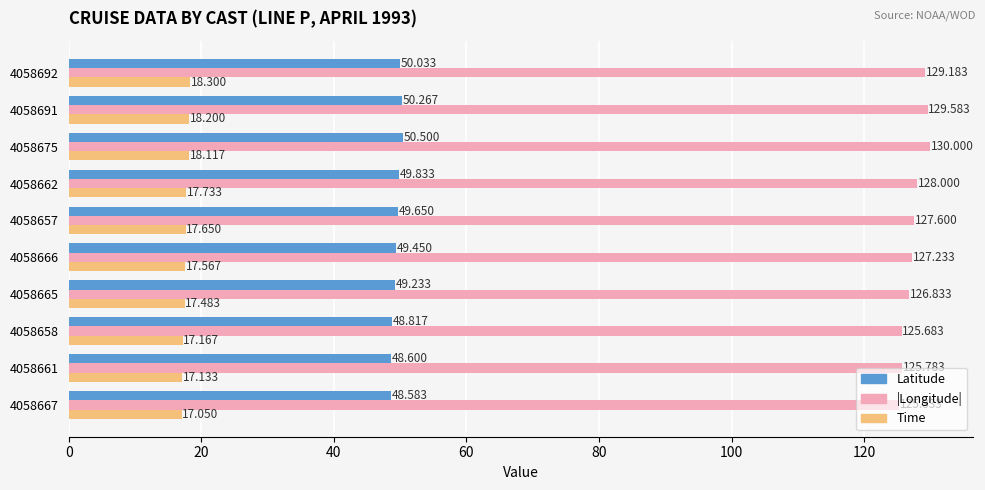

Rank the series by their maximum value, from highest to lowest.

|Longitude|, Latitude, Time